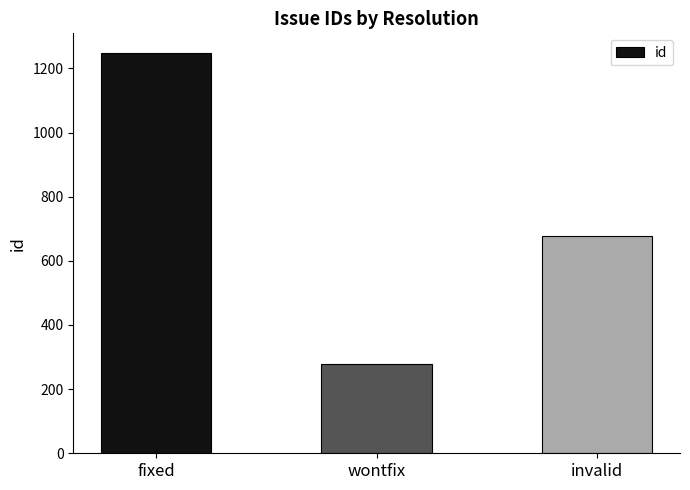

What is the label of the 1st bar from the left?

fixed